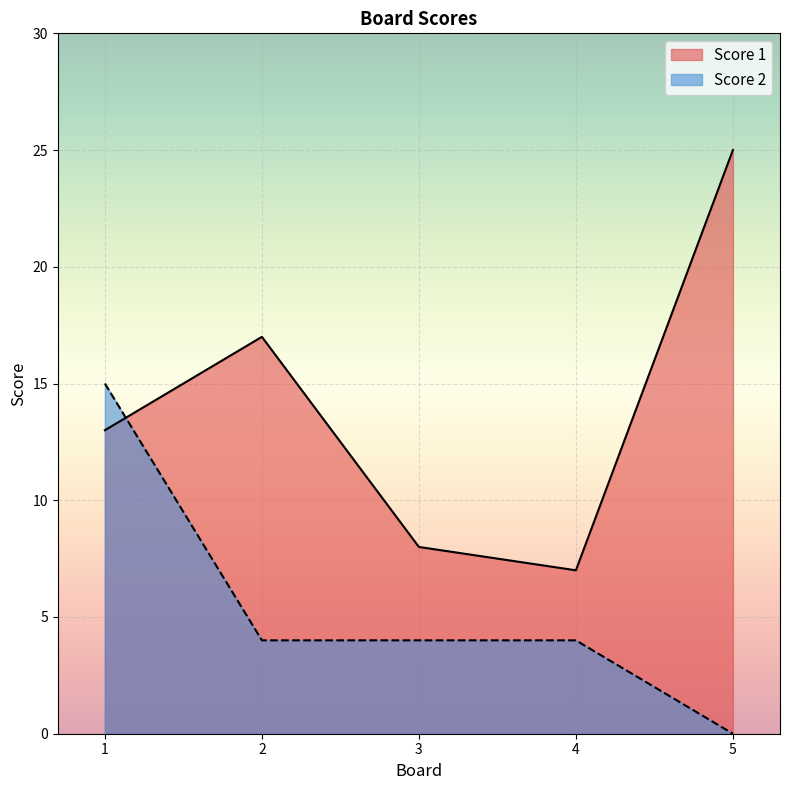

True or false: Score 1 and Score 2 intersect in this chart.

True